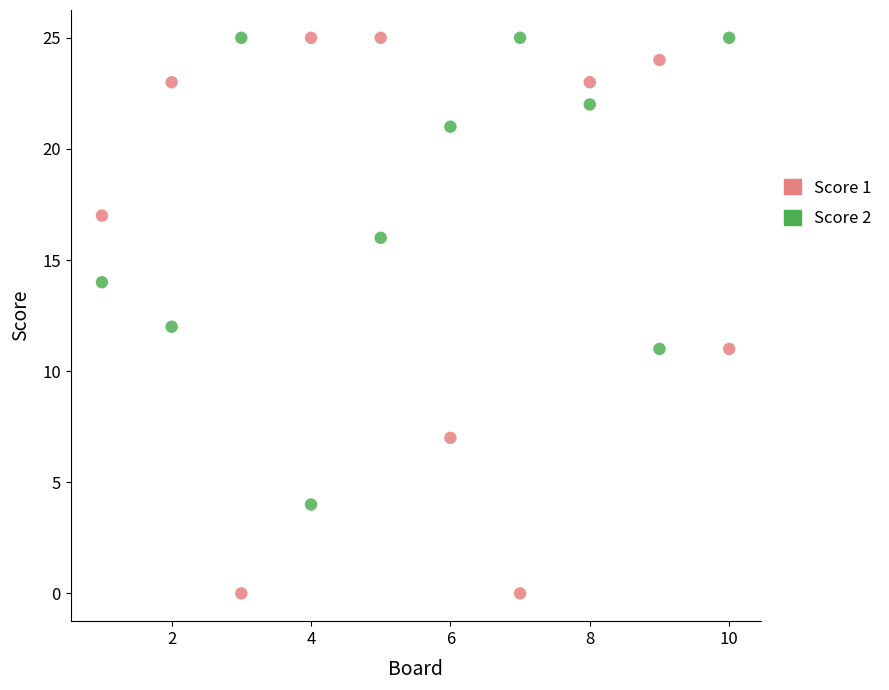

Which series contains the lowest Y value?

Score 1